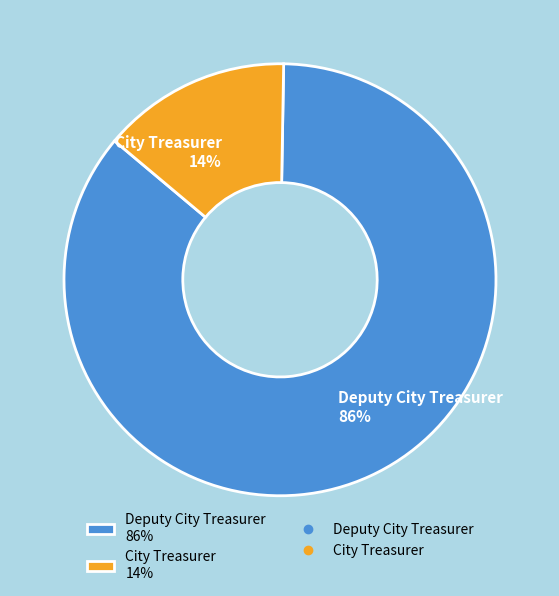

To the nearest percent, what is the difference between the Deputy City Treasurer and City Treasurer slice percentages?

72%